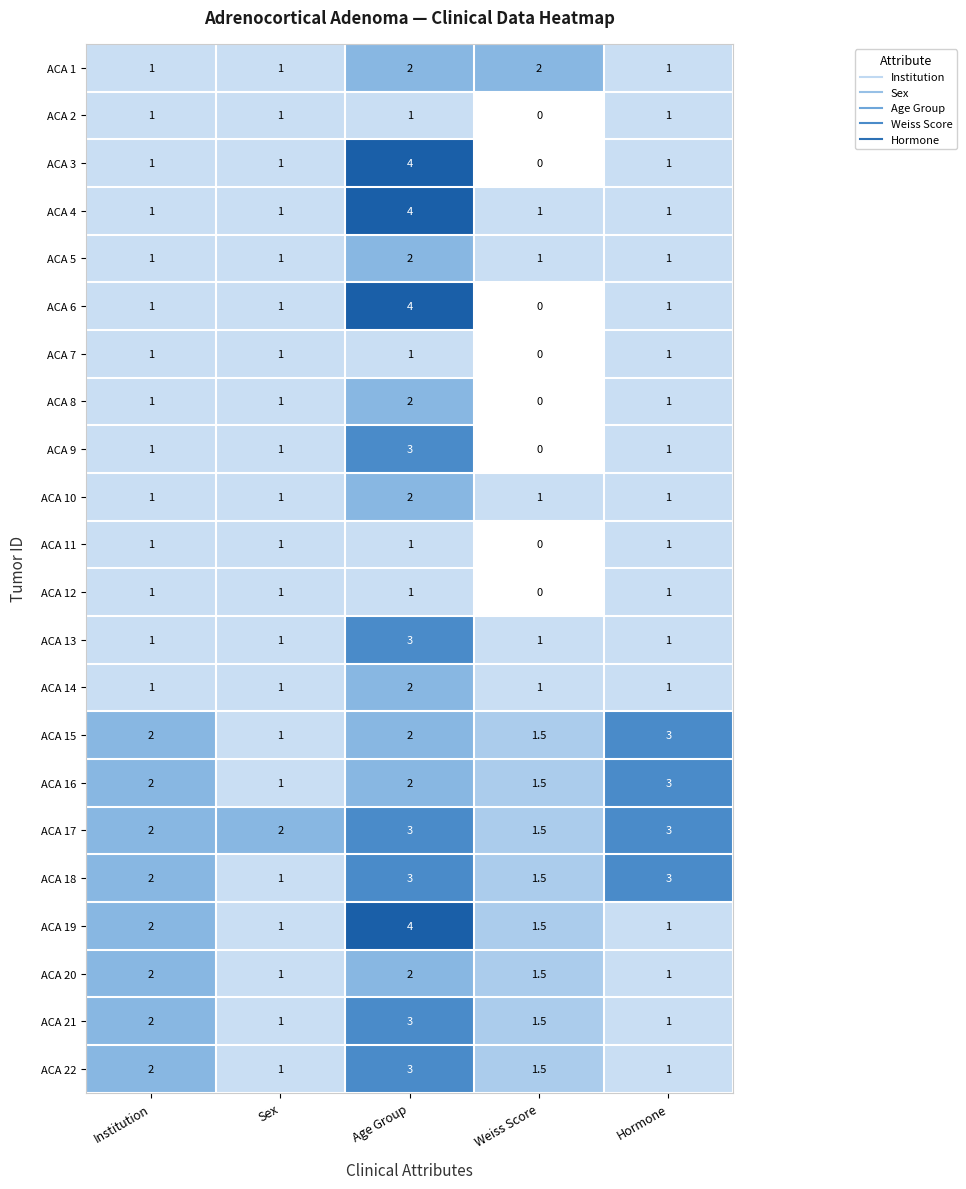

What is the difference between the highest and lowest values at Institution?

1.0